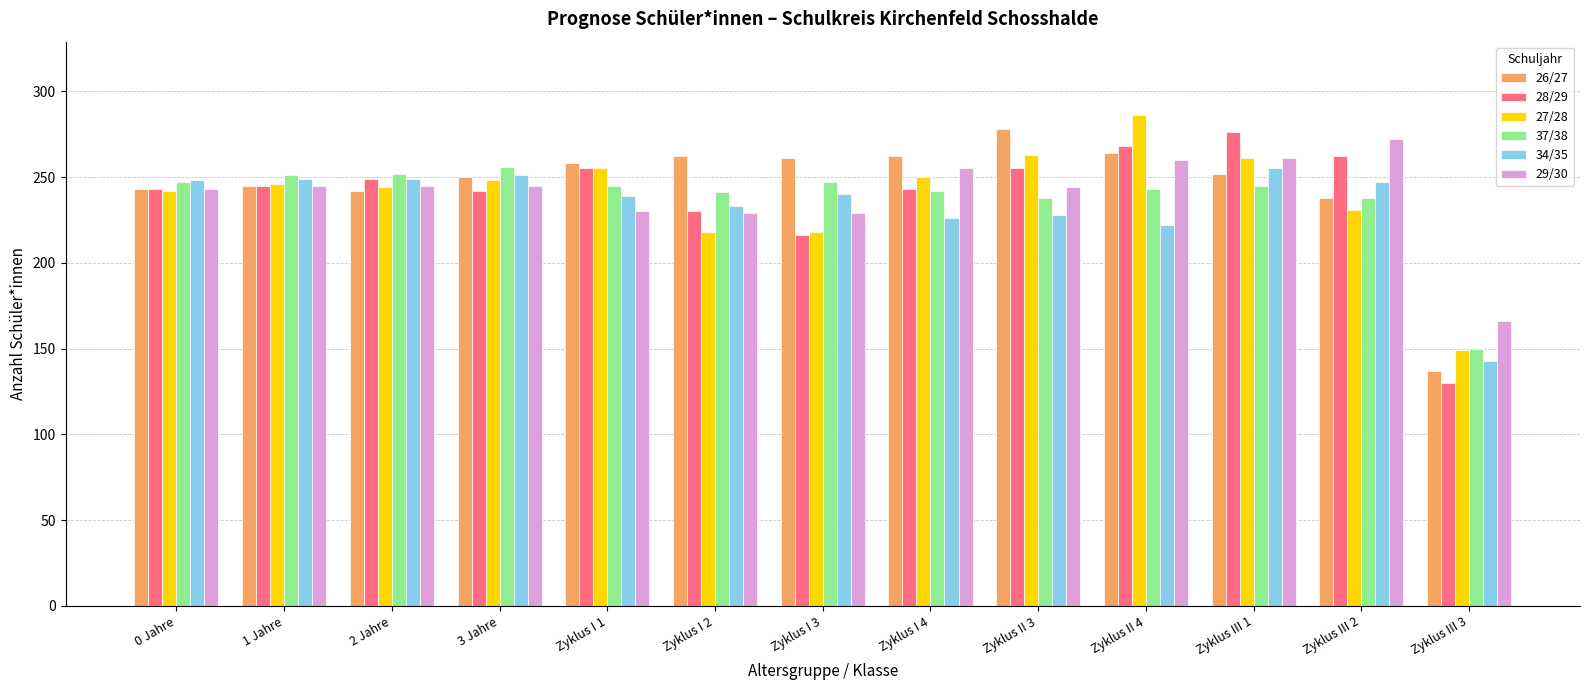

Is the value of 27/28 at Zyklus II 4 greater than the value of 29/30 at Zyklus I 1?

Yes